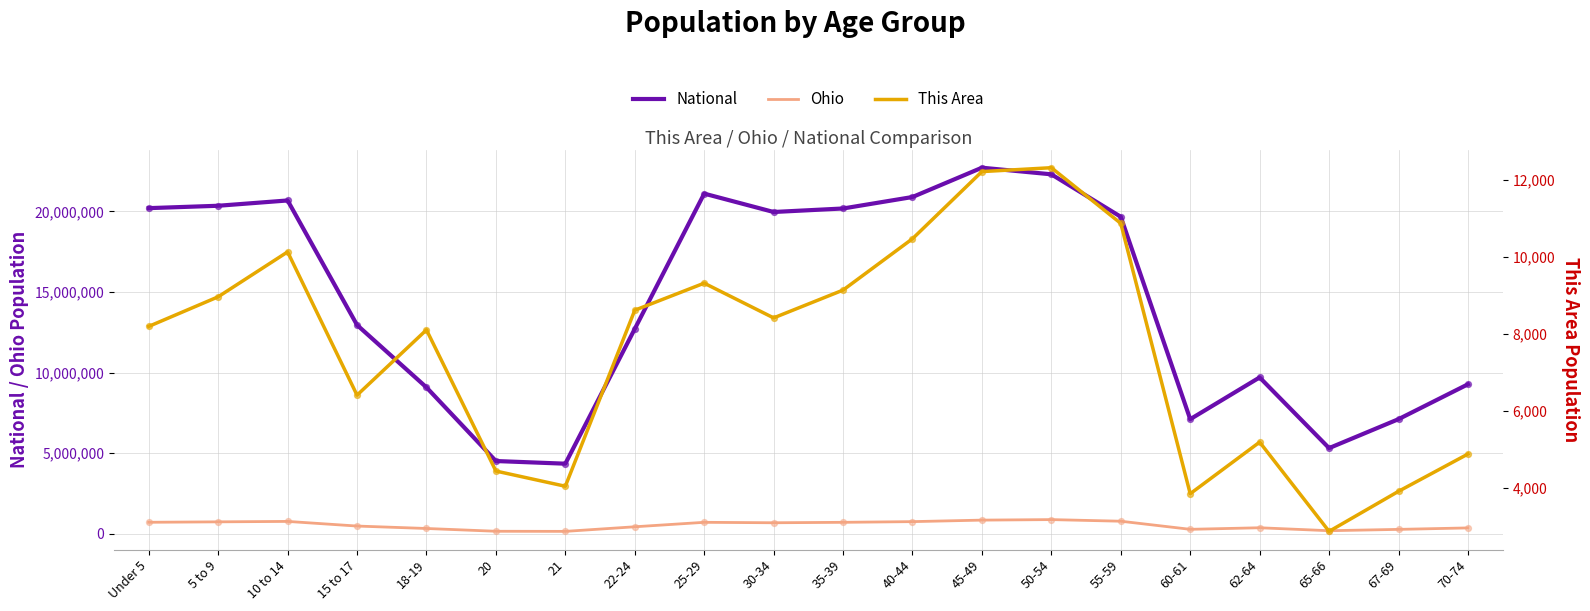

Which series reaches the minimum Y coordinate?

This Area